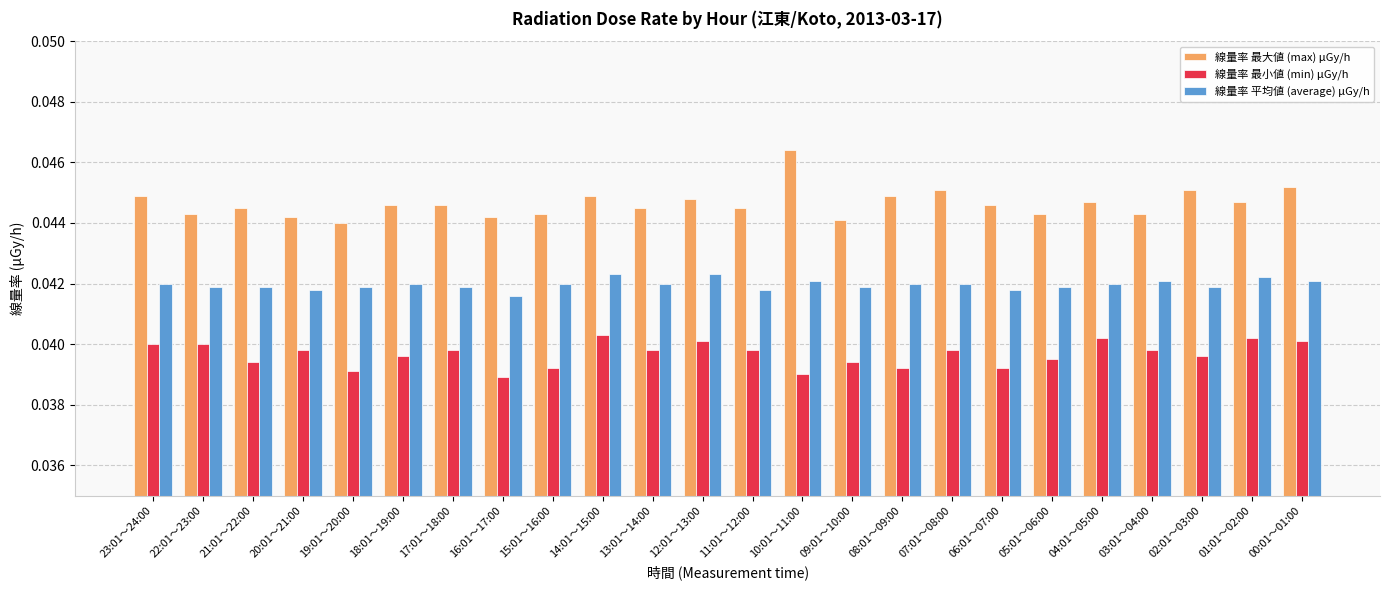

What is the sum of all 線量率 最小値 (min) μGy/h values?

1.0